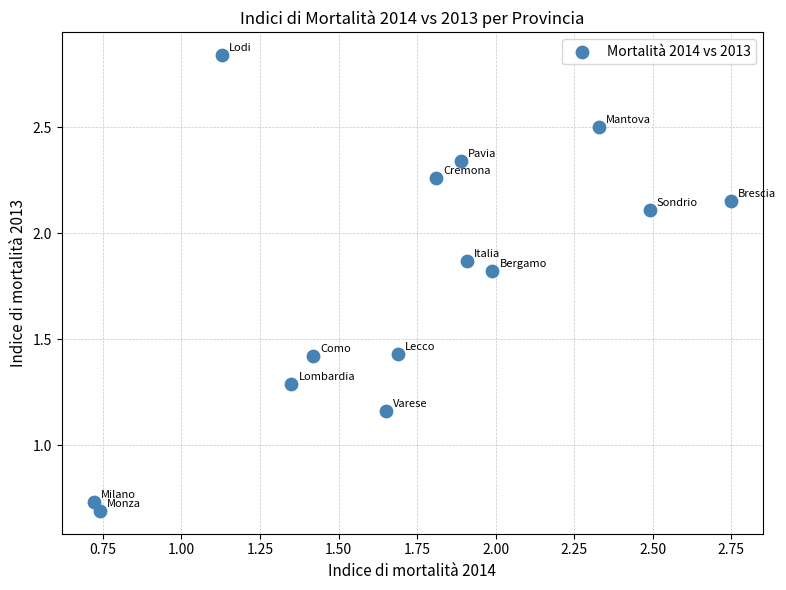

What is the range of X values (max minus min)?

2.0